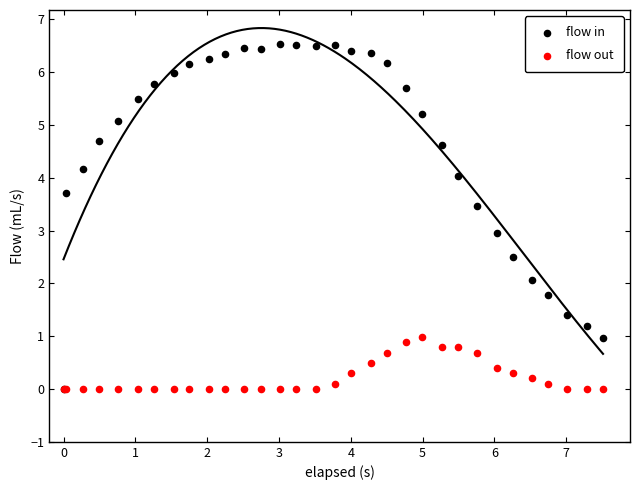

Which series has the largest Y range (max minus min)?

flow in